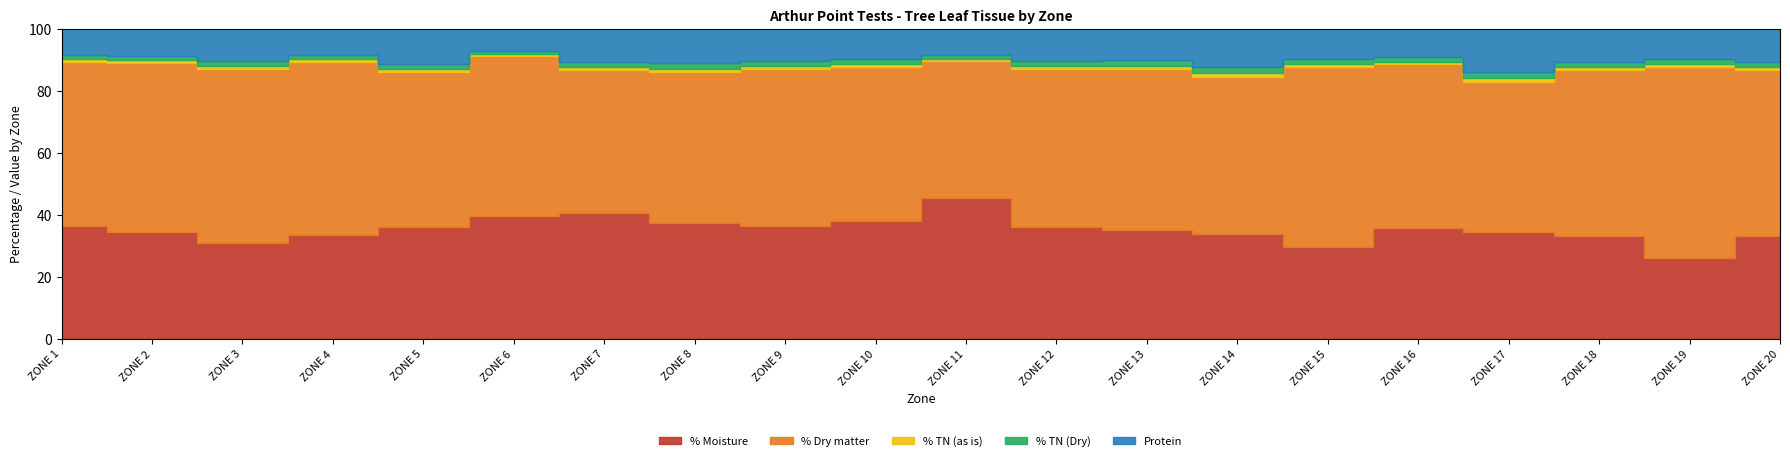

At which category is the sum across all series the highest?

ZONE 17